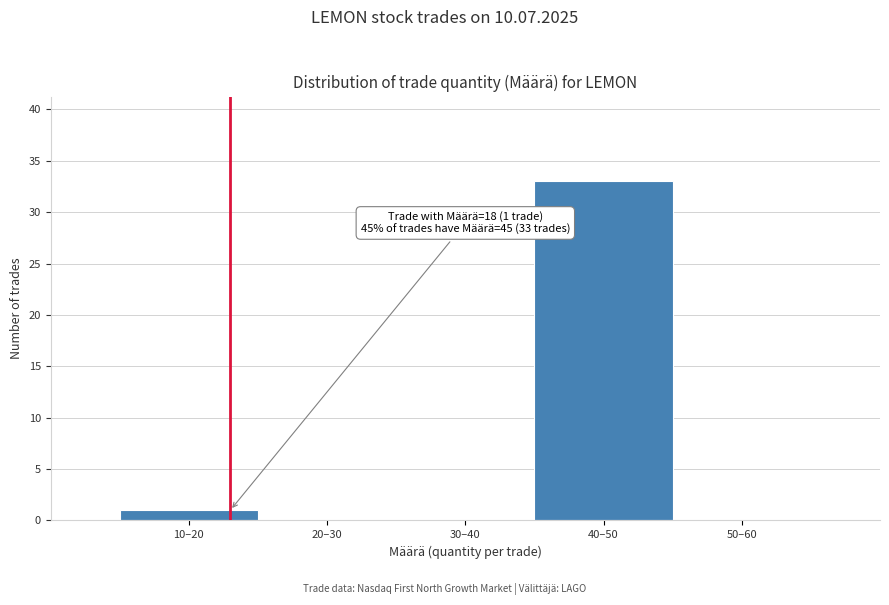

Reading right to left, list all the values displayed in this chart.

50–60=0	40–50=33	30–40=0	20–30=0	10–20=1